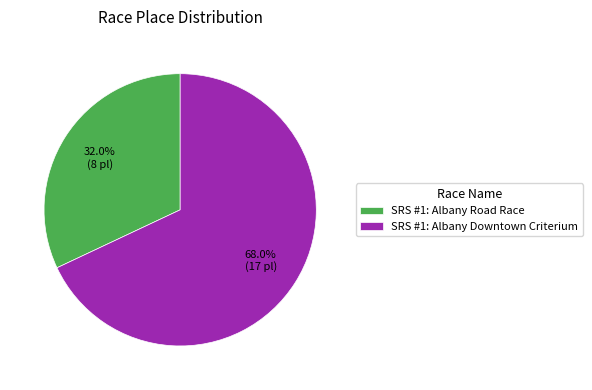

Rank the categories by value from highest to lowest.

SRS #1: Albany Downtown Criterium, SRS #1: Albany Road Race